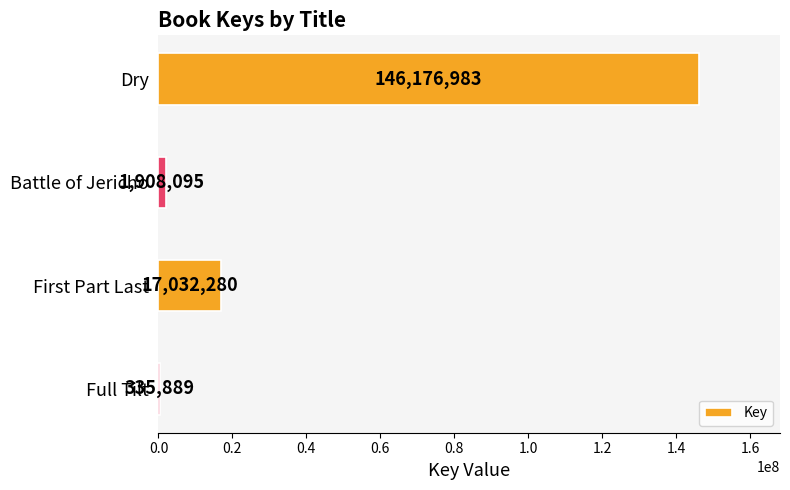

What is the greatest value displayed?

146176983